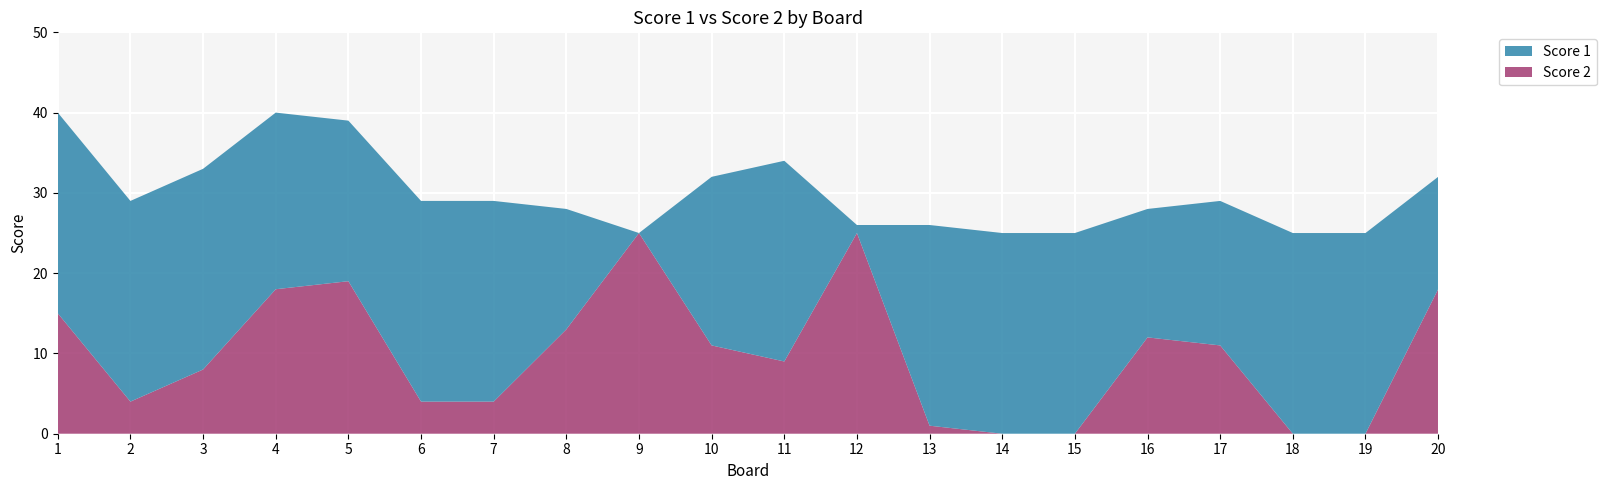

Reading right to left, transcribe all the data shown in this chart.

Score 1: 20=14	19=25	18=25	17=18	16=16	15=25	14=25	13=25	12=1	11=25	10=21	9=0	8=15	7=25	6=25	5=20	4=22	3=25	2=25	1=25
Score 2: 20=18	19=0	18=0	17=11	16=12	15=0	14=0	13=1	12=25	11=9	10=11	9=25	8=13	7=4	6=4	5=19	4=18	3=8	2=4	1=15